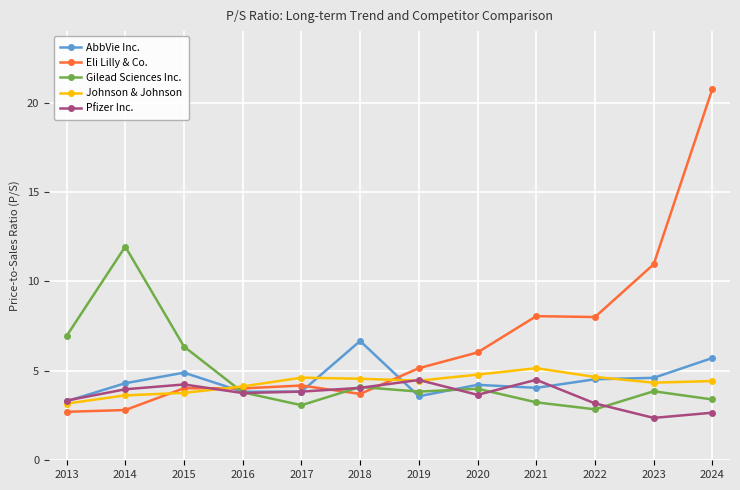

Between 2018 and 2019, which series saw the biggest shift?

AbbVie Inc.